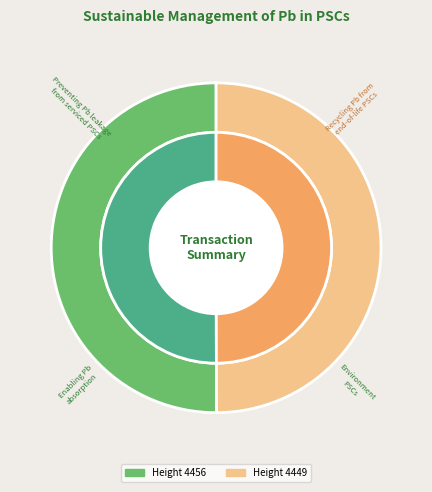

What portion of the pie excludes Height: 4449
(MultiOutSame Payment
2019-01-22 19:55:26)?

50.0%